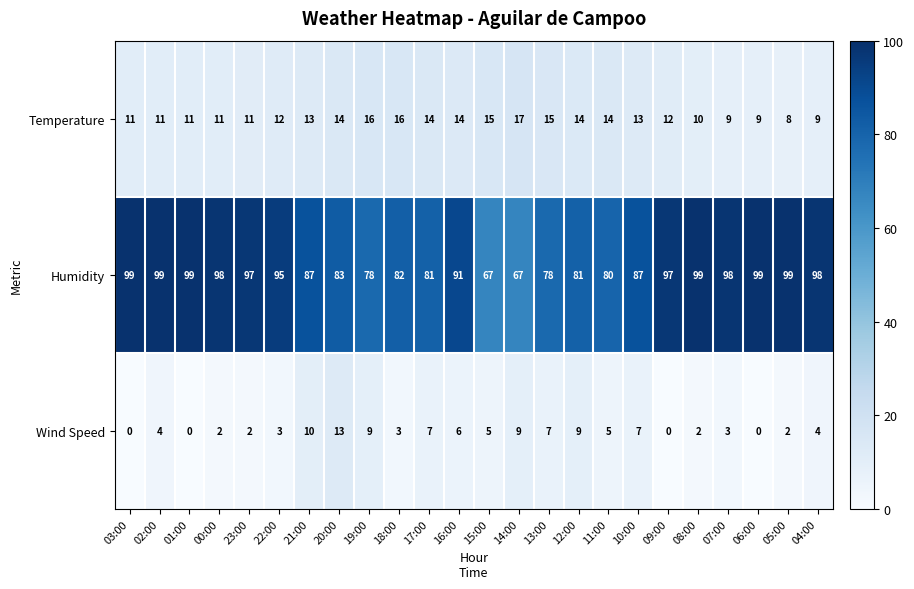

At which label is Humidity closest to 83?

20:00